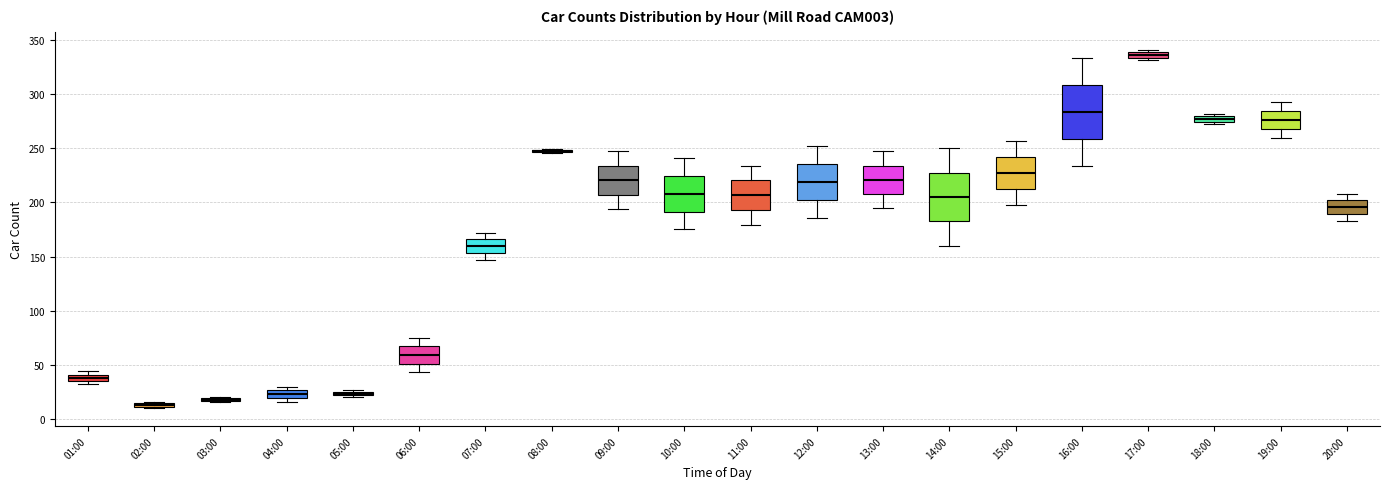

Where does the lower whisker of the box for 12:00 end on the y-axis? The values are not printed on the chart, so give them approximately, as read against the axis.

185